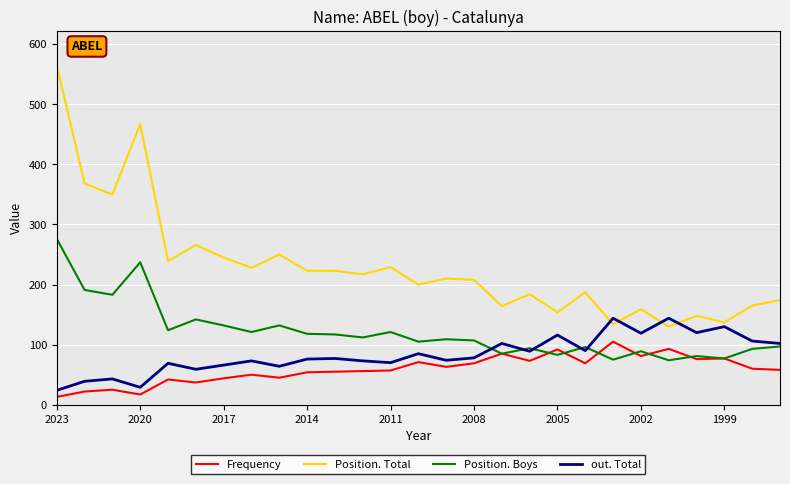

What is the average value of the Frequency series?

59